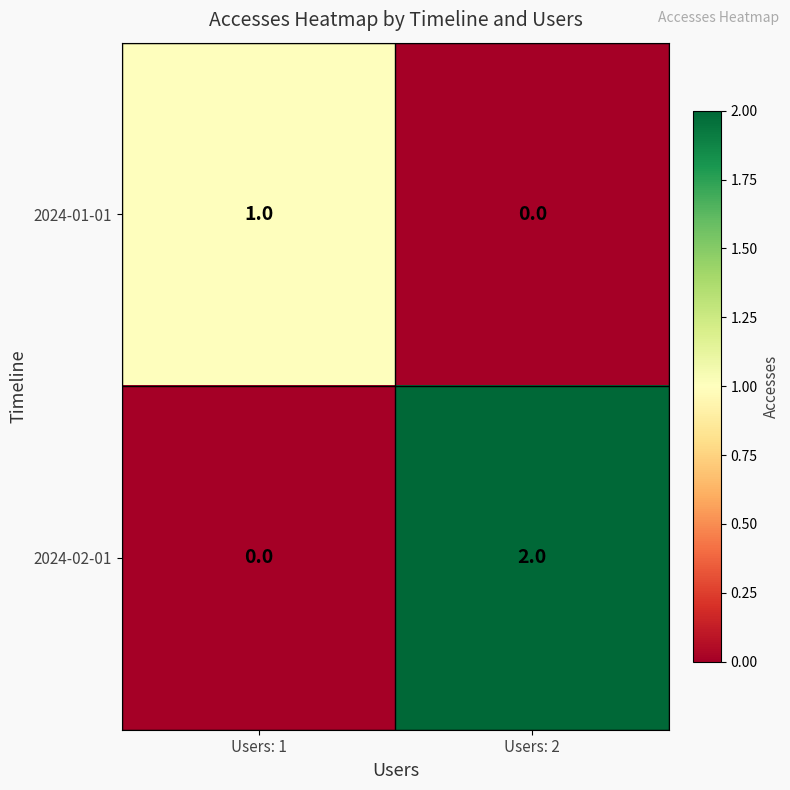

Between Users: 1 and Users: 2, which series saw the biggest shift?

2024-02-01